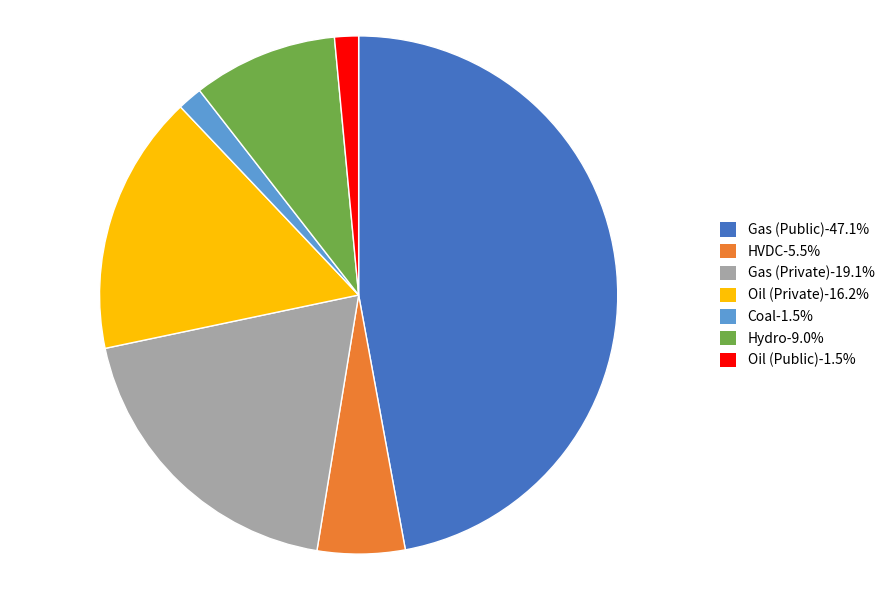

Does any single category account for the majority?

No